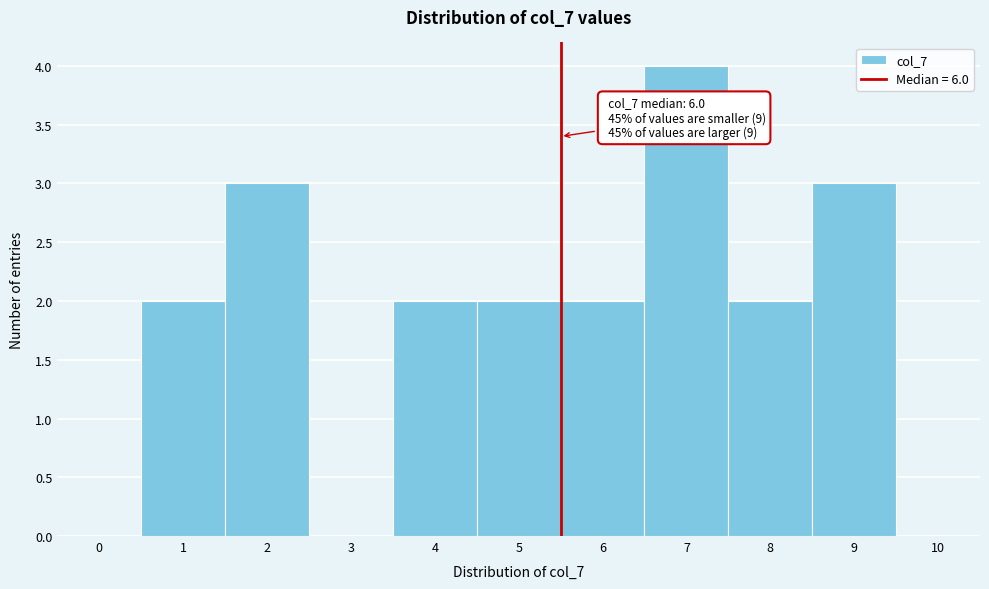

Reading left to right, list all the values displayed in this chart.

0=0	1=2	2=3	3=0	4=2	5=2	6=2	7=4	8=2	9=3	10=0